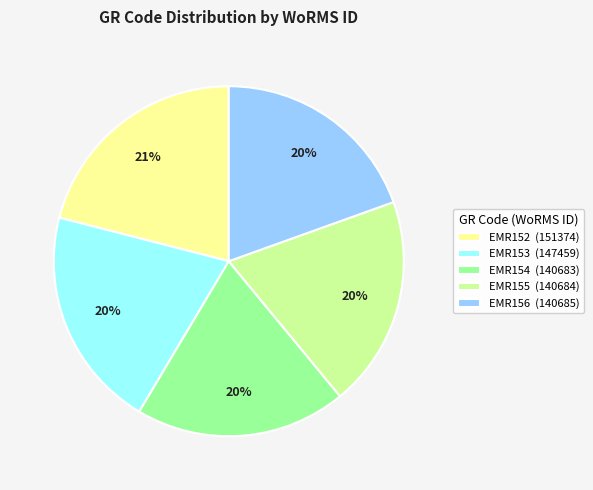

The EMR153 slice represents 27% of the pie. True or false?

False